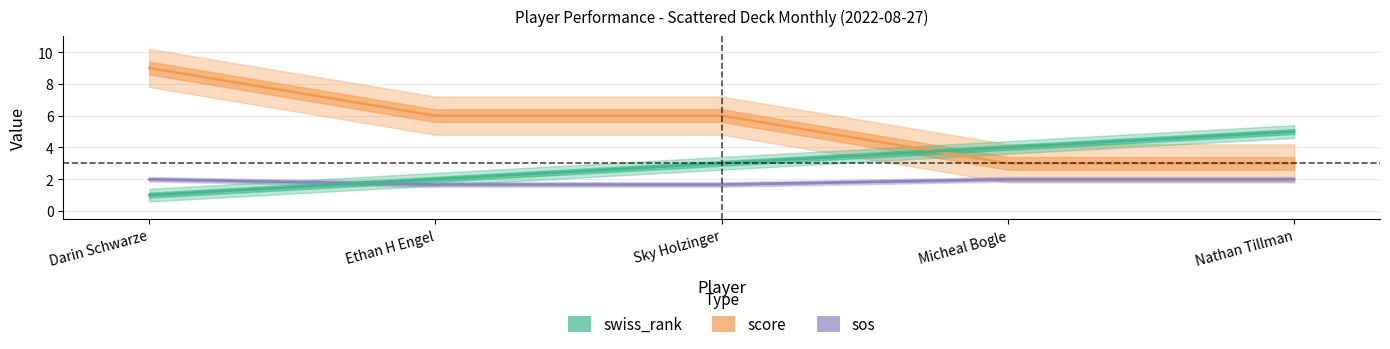

Reading left to right, list all the values displayed in this chart.

score: Darin Schwarze=9.0	Ethan H Engel=6.0	Sky Holzinger=6.0	Micheal Bogle=3.0	Nathan Tillman=3.0
sos: Darin Schwarze=2.0	Ethan H Engel=1.7	Sky Holzinger=1.7	Micheal Bogle=2.0	Nathan Tillman=2.0
swiss_rank: Darin Schwarze=1.0	Ethan H Engel=2.0	Sky Holzinger=3.0	Micheal Bogle=4.0	Nathan Tillman=5.0